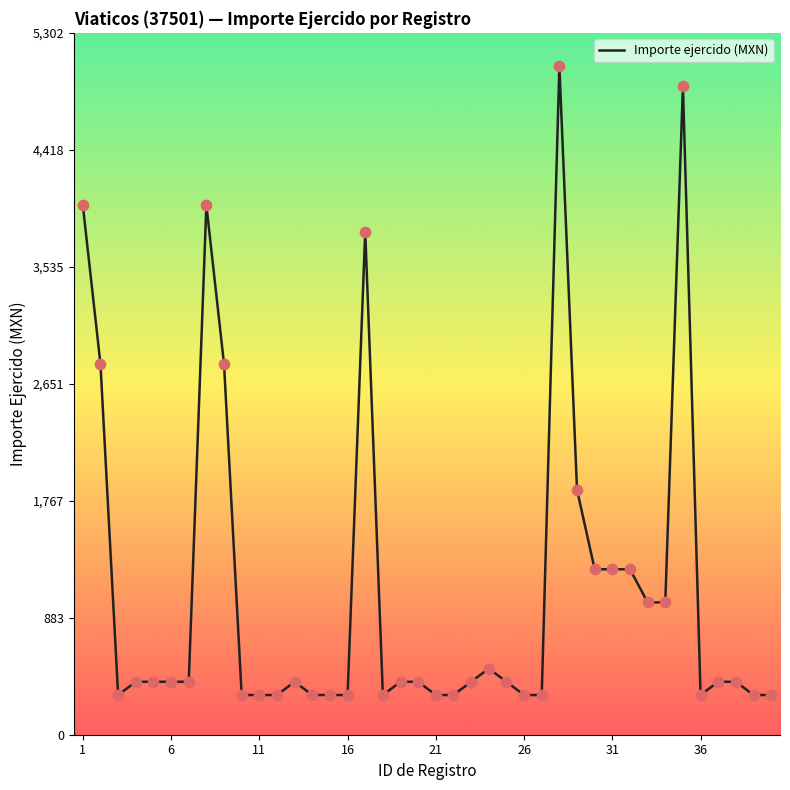

What is the smallest value displayed?

300